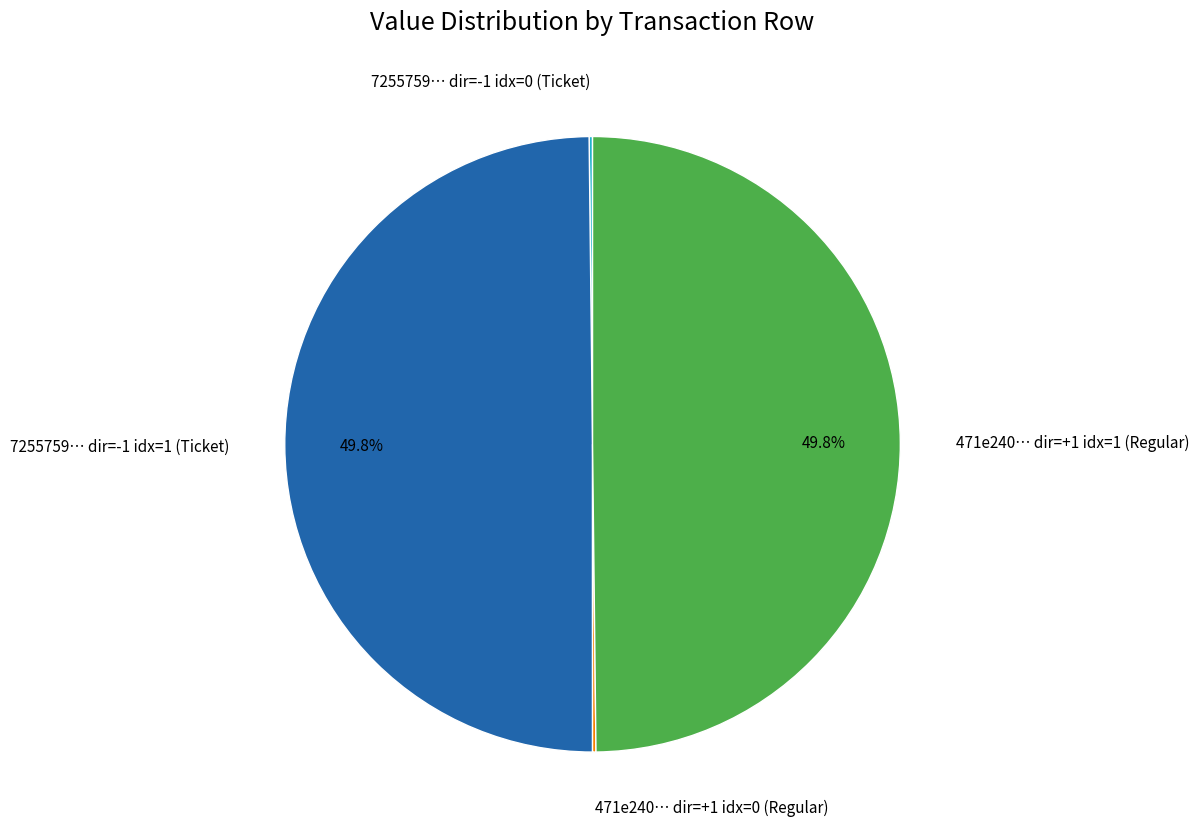

To the nearest percent, what is the average slice percentage?

25%